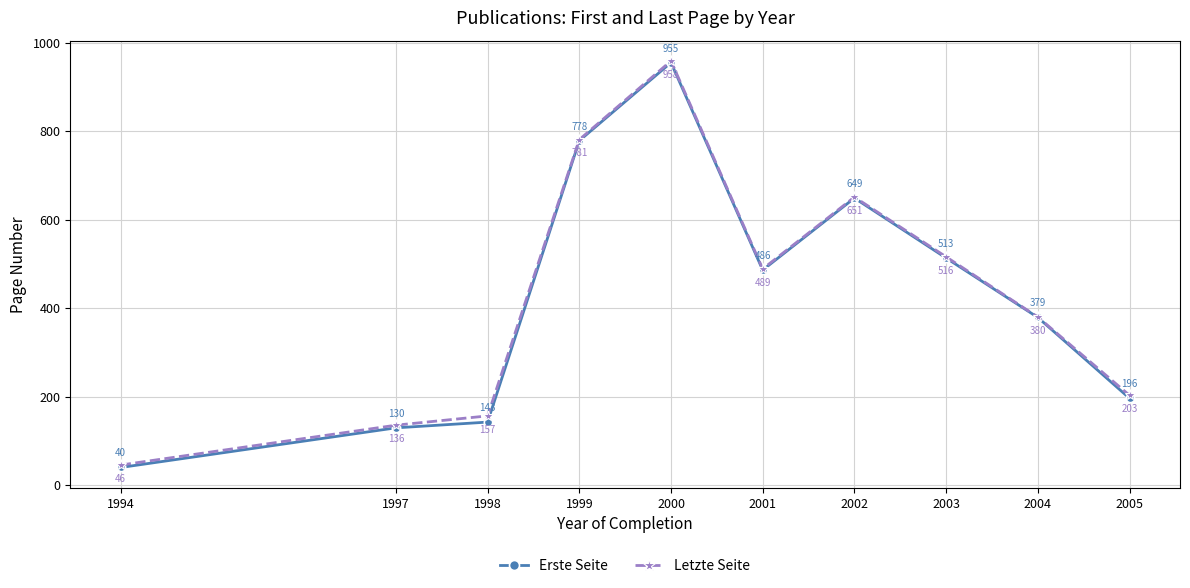

Is it true that Letzte Seite equals 822.3 at 2001?

False